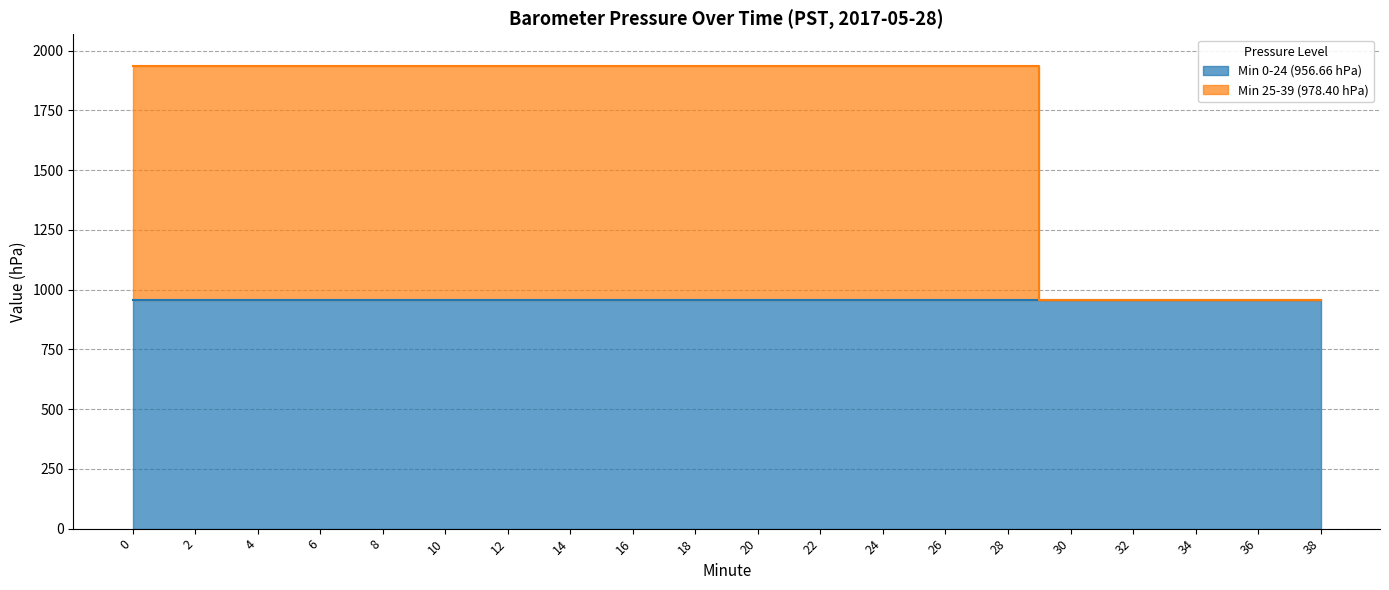

What is the difference between the maximum and minimum values?

978.4